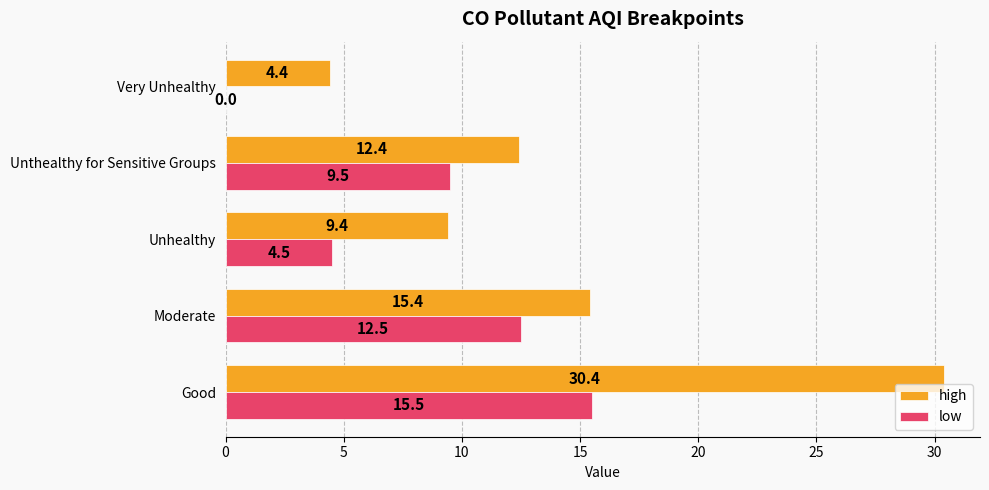

The value of high at Very Unhealthy is 4.4. True or false?

True